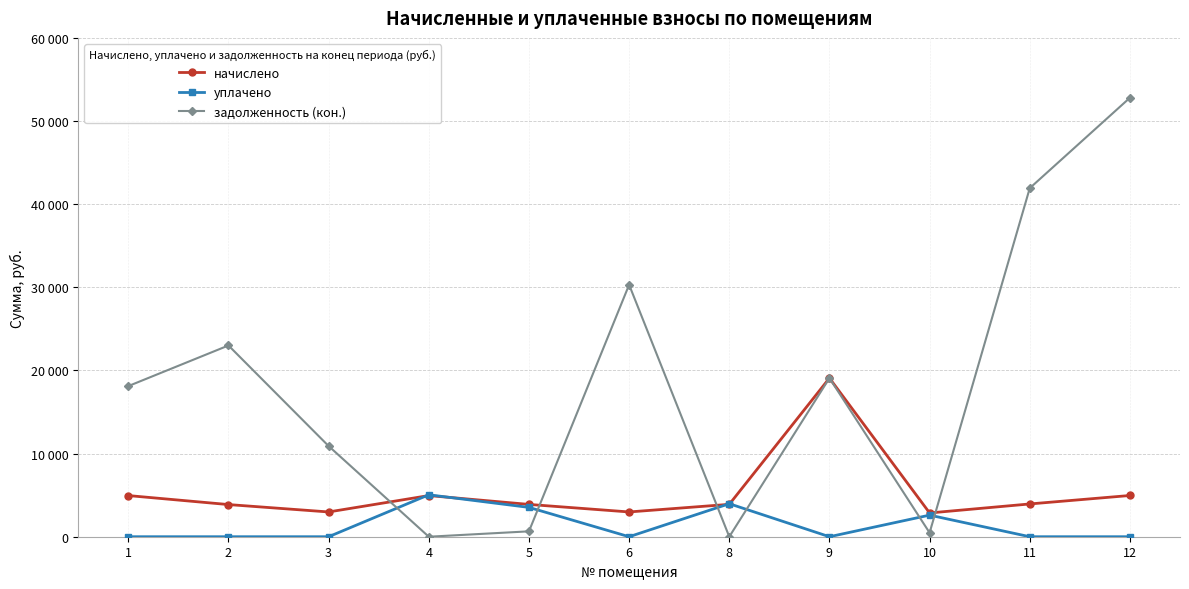

What are all the series names shown in the legend?

начислено, уплачено, задолженность (кон.)